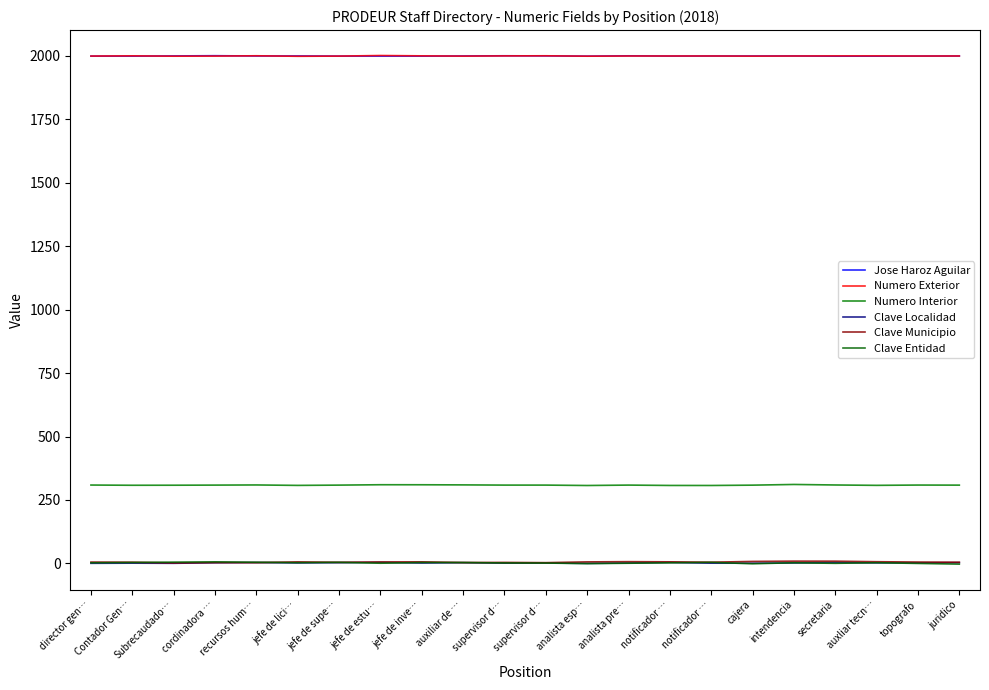

True or false: Clave Entidad and Jose Haroz Aguilar cross at least once.

False